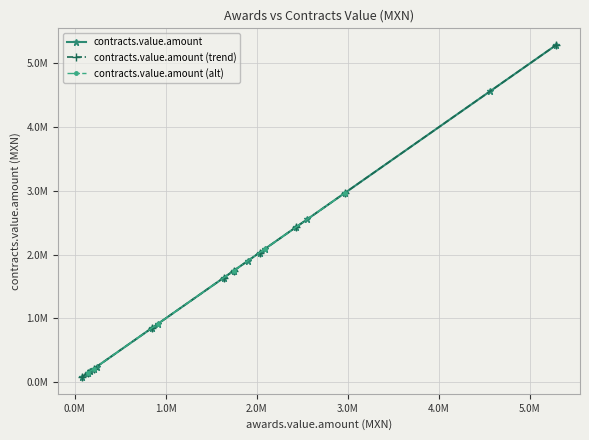

Count the number of categories in the chart.

19